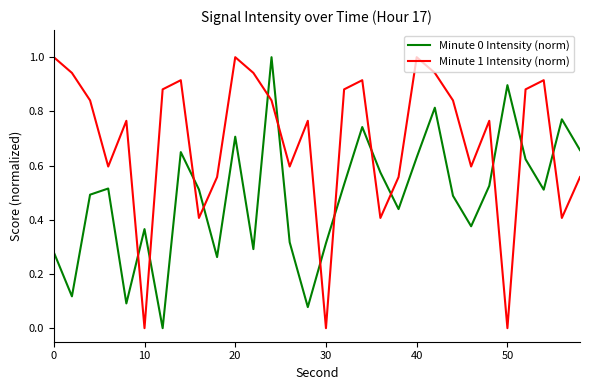

What is the sum of all Minute 1 Intensity (norm) values?

20.7